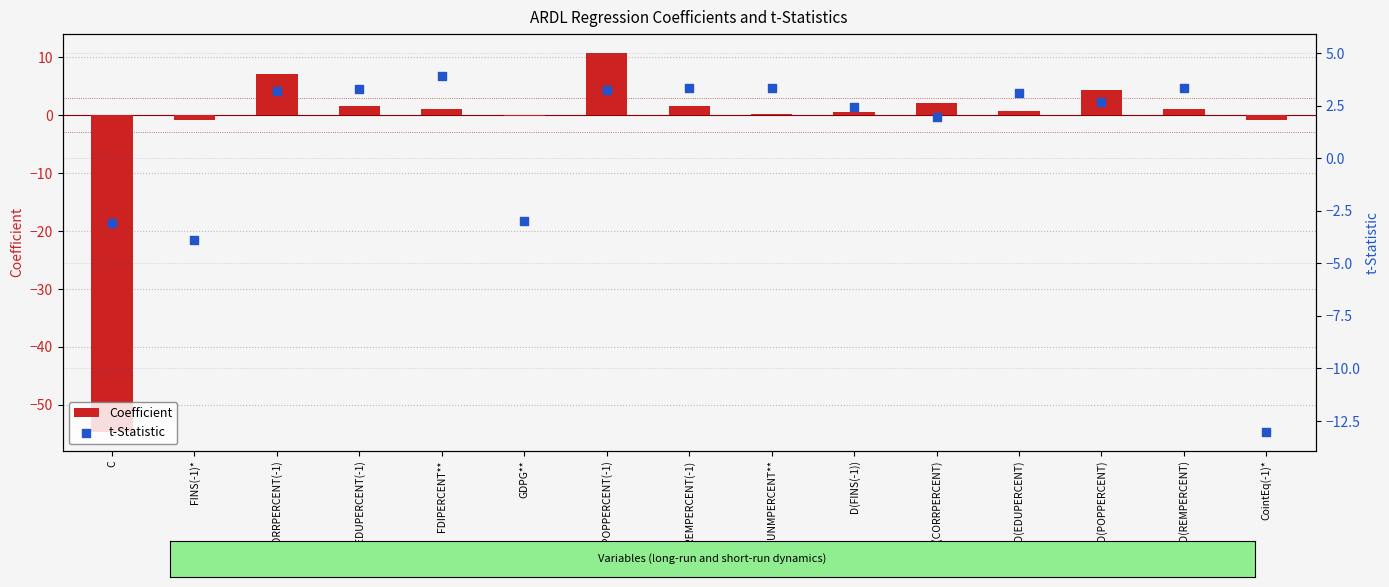

What are all the series names shown in the legend?

Coefficient, t-Statistic